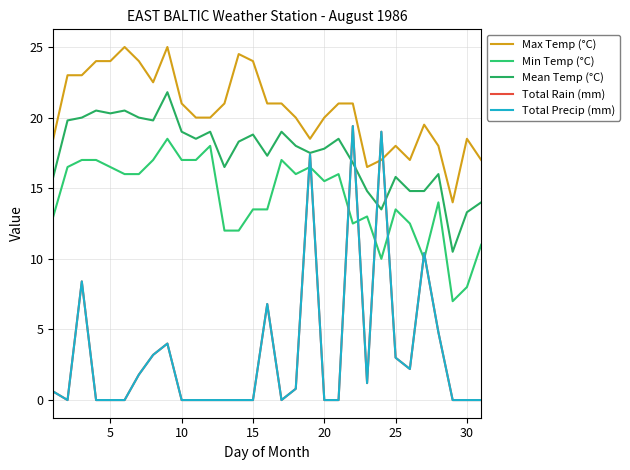

Does the chart have visible grid lines?

Yes